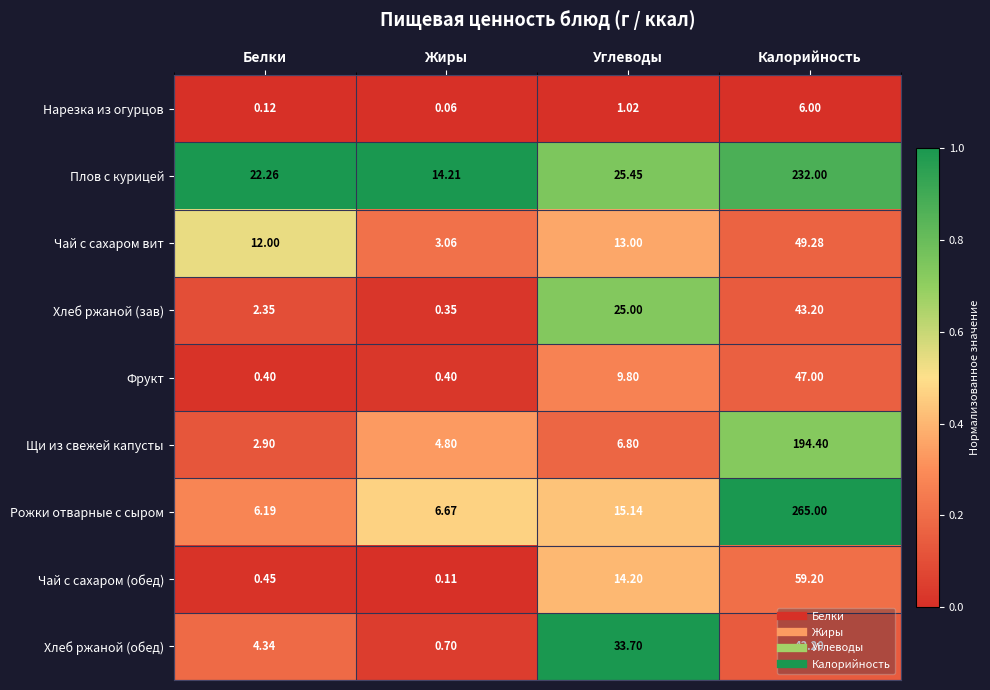

Which series has the largest total across all categories?

Плов с курицей